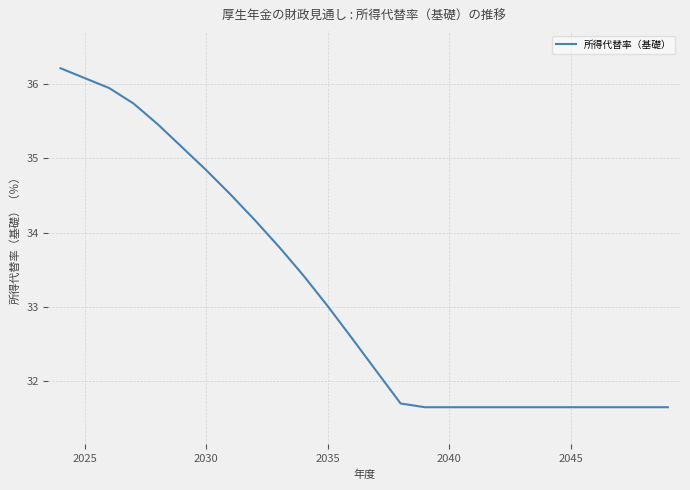

What is the maximum value shown in the chart?

36.2